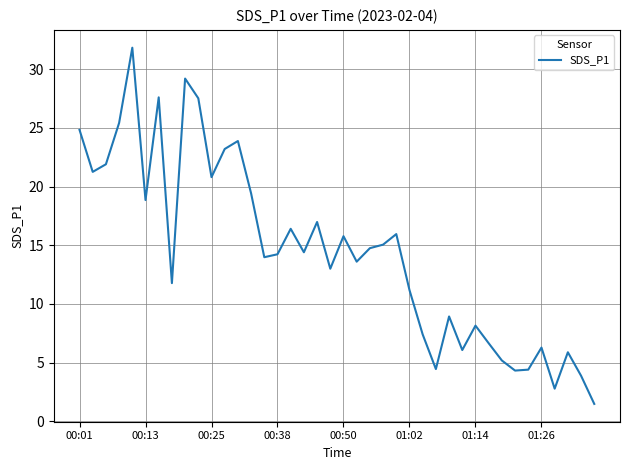

Does the chart display data point markers on the line(s)?

No